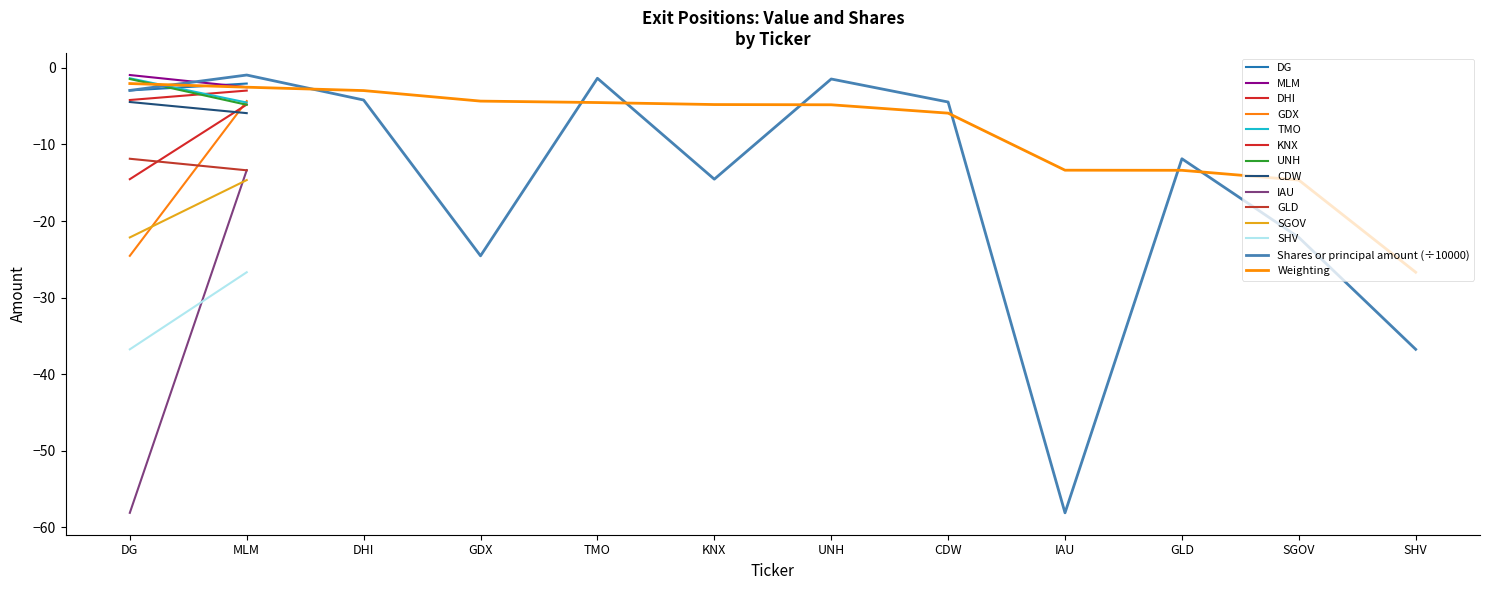

Between SHV and UNH, which is larger?

UNH